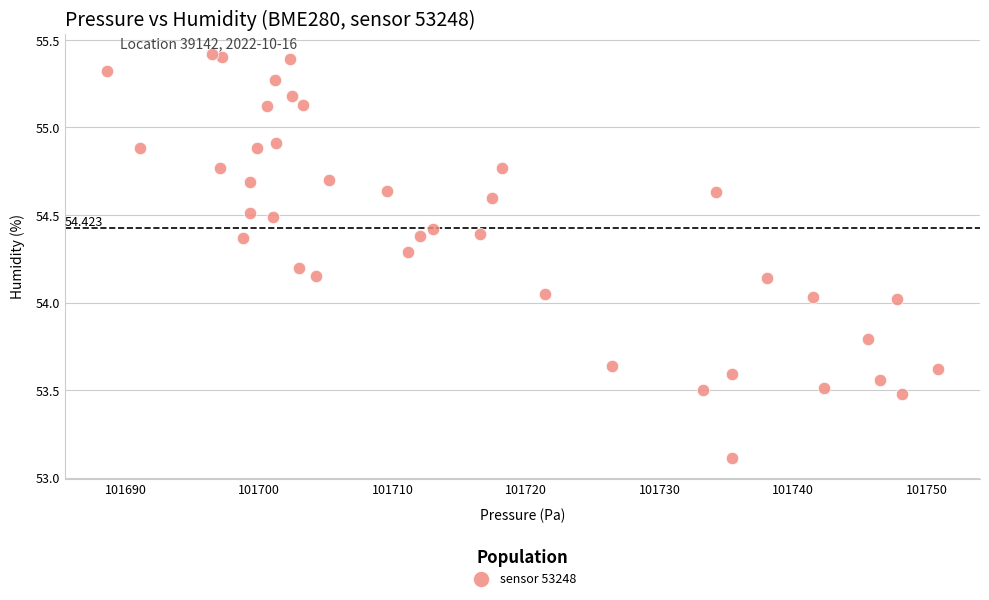

How many data points are displayed?

40